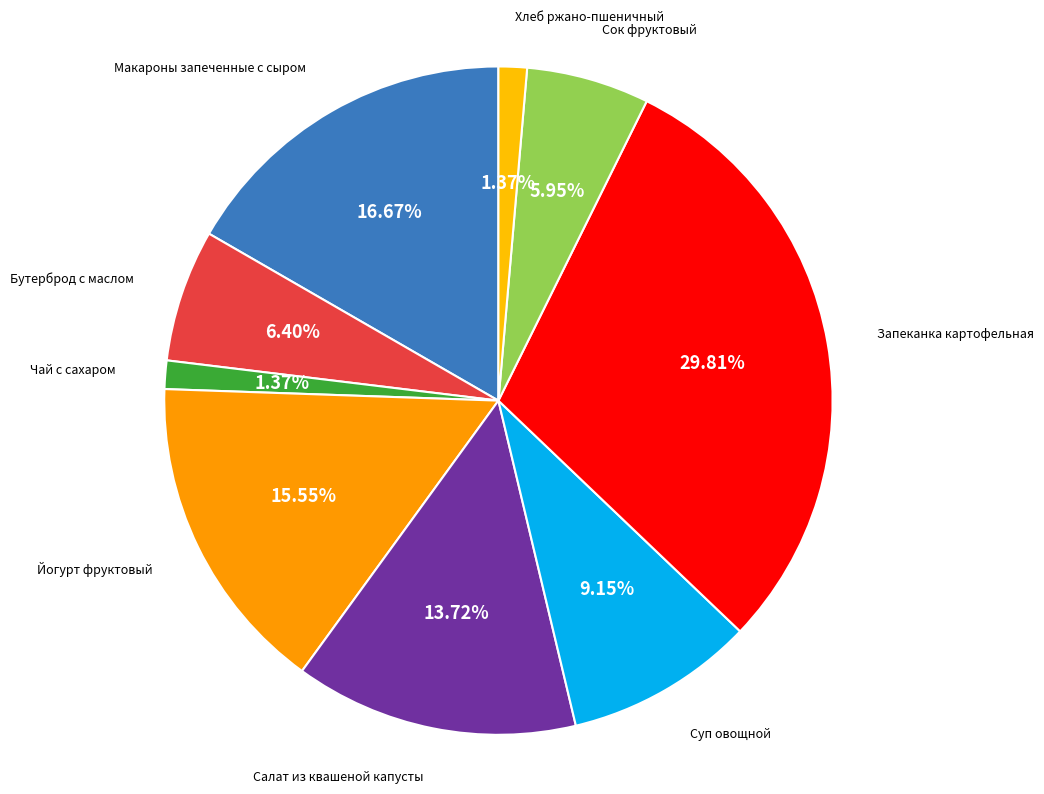

How many slices are in this pie chart?

9